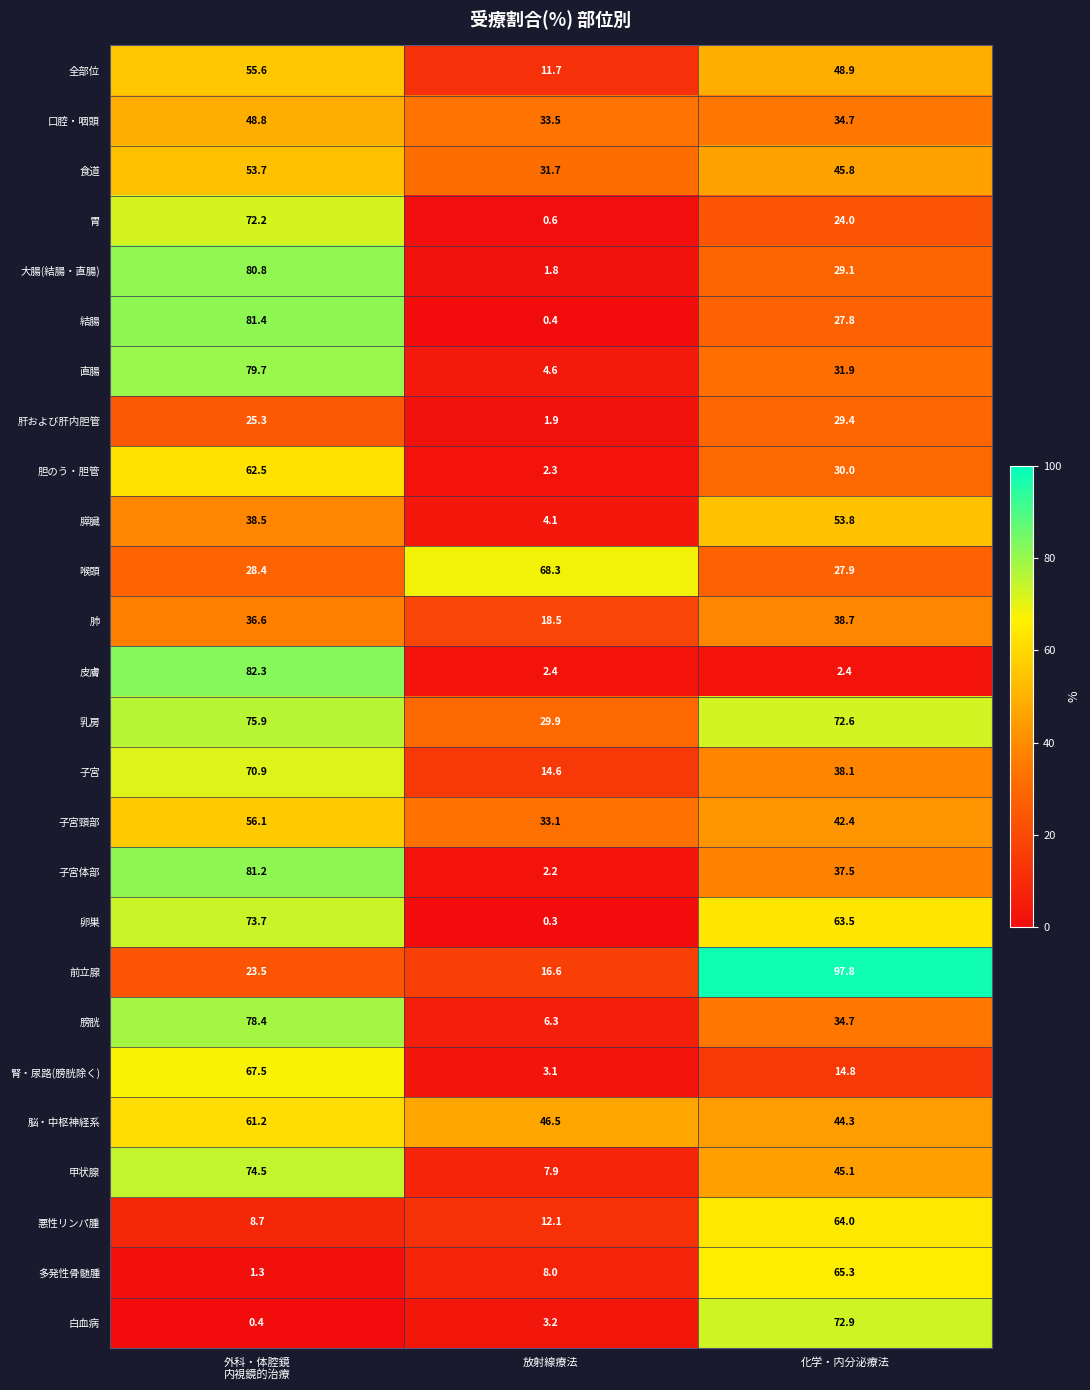

What is the greatest value displayed?

97.8